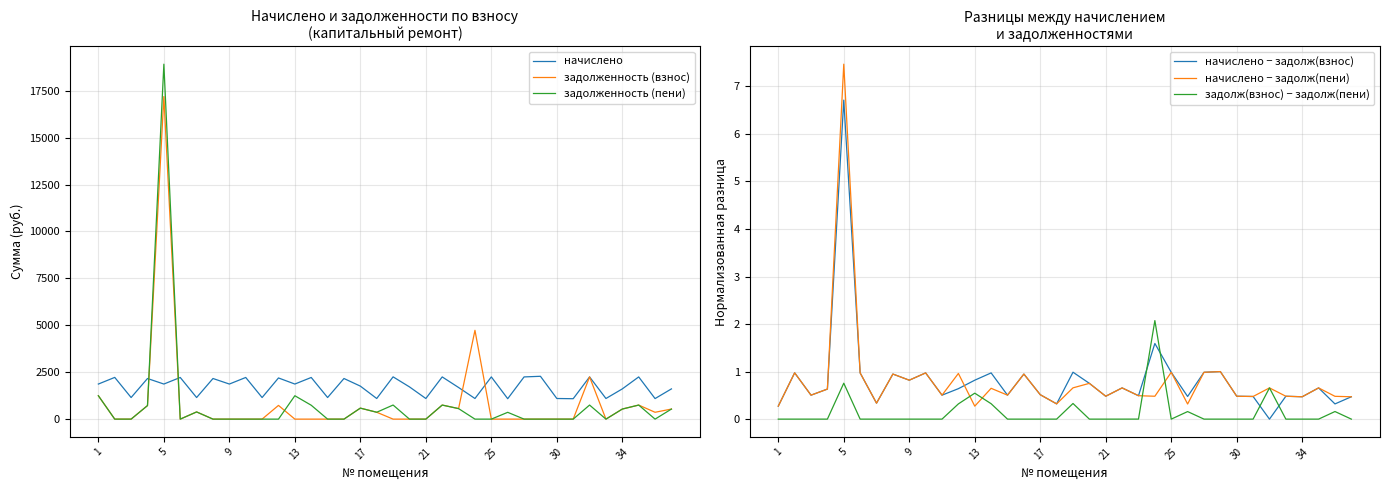

The value of начислено at 21 is 1098.7. True or false?

True